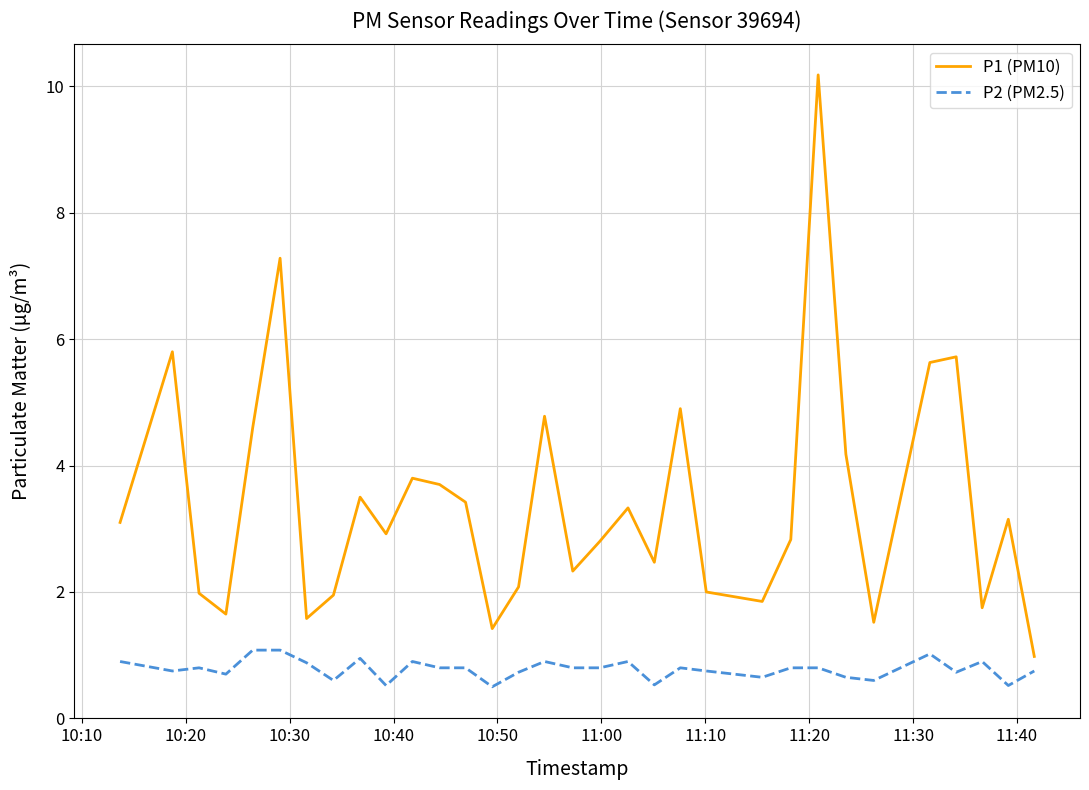

At how many categories does at least one series exceed 6?

2